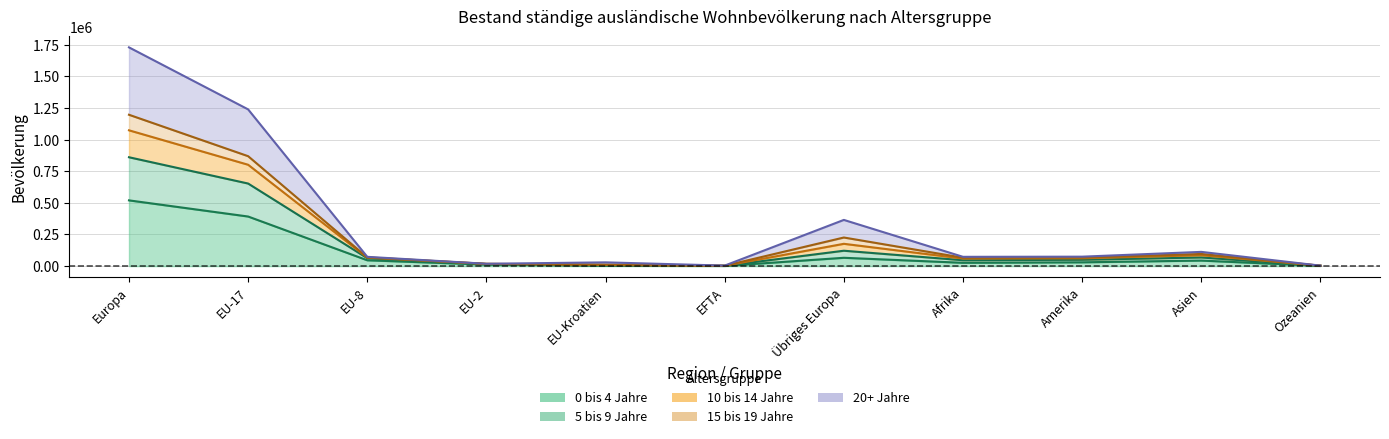

True or false: 5 bis 9 Jahre and 20+ Jahre intersect in this chart.

False